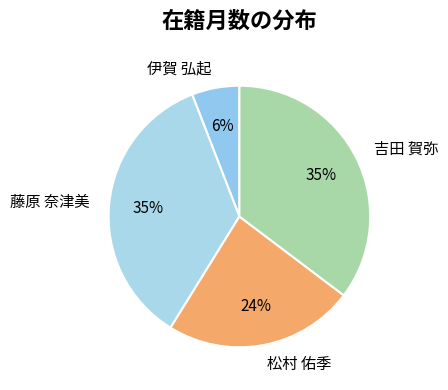

Which has a higher value, 吉田 賀弥 or 松村 佑季?

吉田 賀弥